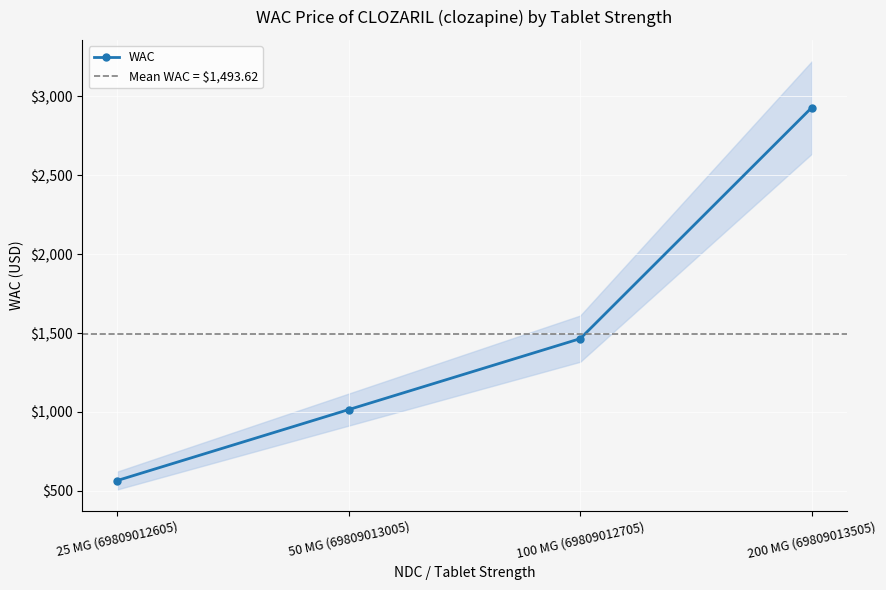

Where is the data nearest to the value 1747?

100 MG (69809012705)